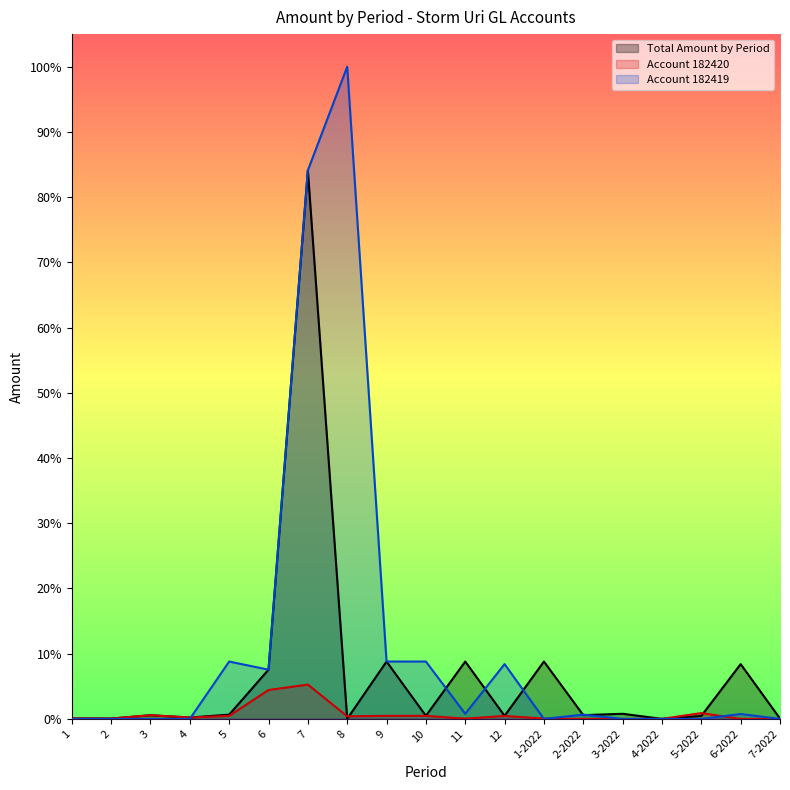

Rank the categories by Account 182420 value from highest to lowest.

7, 6, 5-2022, 3, 5, 9, 10, 12, 8, 4, 1, 1-2022, 2, 11, 6-2022, 7-2022, 4-2022, 3-2022, 2-2022